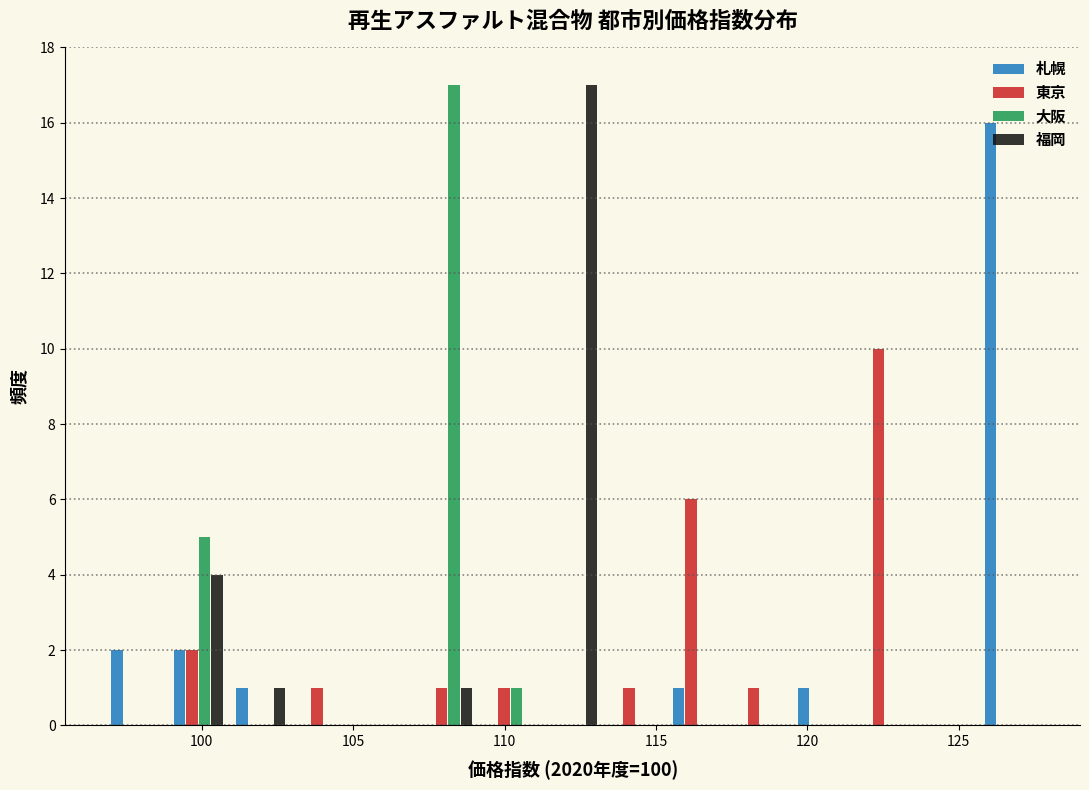

Reading left to right, transcribe this chart: for each range on the x-axis, give the height of each series' bar. Neither the bar edges nor the heights are printed on the chart, so give them approximately, as read against the axes.

97.0 to 99.0: 札幌=2	東京=0	大阪=0	福岡=0
99.0 to 101.0: 札幌=2	東京=2	大阪=5	福岡=4
101.0 to 103.0: 札幌=1	東京=0	大阪=0	福岡=1
103.0 to 105.0: 札幌=0	東京=1	大阪=0	福岡=0
105.0 to 107.0: 札幌=0	東京=0	大阪=0	福岡=0
107.0 to 109.0: 札幌=0	東京=1	大阪=17	福岡=1
109.0 to 111.0: 札幌=0	東京=1	大阪=1	福岡=0
111.0 to 113.5: 札幌=0	東京=0	大阪=0	福岡=17
113.5 to 115.5: 札幌=0	東京=1	大阪=0	福岡=0
115.5 to 117.5: 札幌=1	東京=6	大阪=0	福岡=0
117.5 to 119.5: 札幌=0	東京=1	大阪=0	福岡=0
119.5 to 121.5: 札幌=1	東京=0	大阪=0	福岡=0
121.5 to 123.5: 札幌=0	東京=10	大阪=0	福岡=0
123.5 to 125.5: 札幌=0	東京=0	大阪=0	福岡=0
125.5 to 127.5: 札幌=16	東京=0	大阪=0	福岡=0